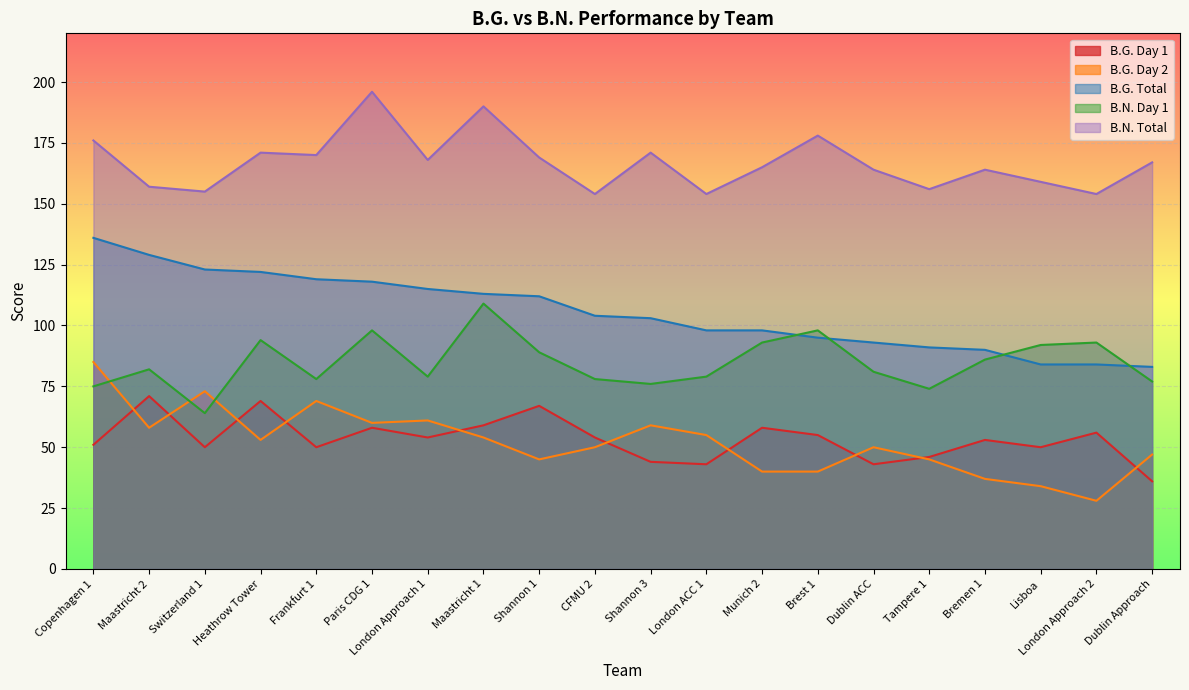

True or false: B.N. Day 1 and B.N. Total intersect in this chart.

False